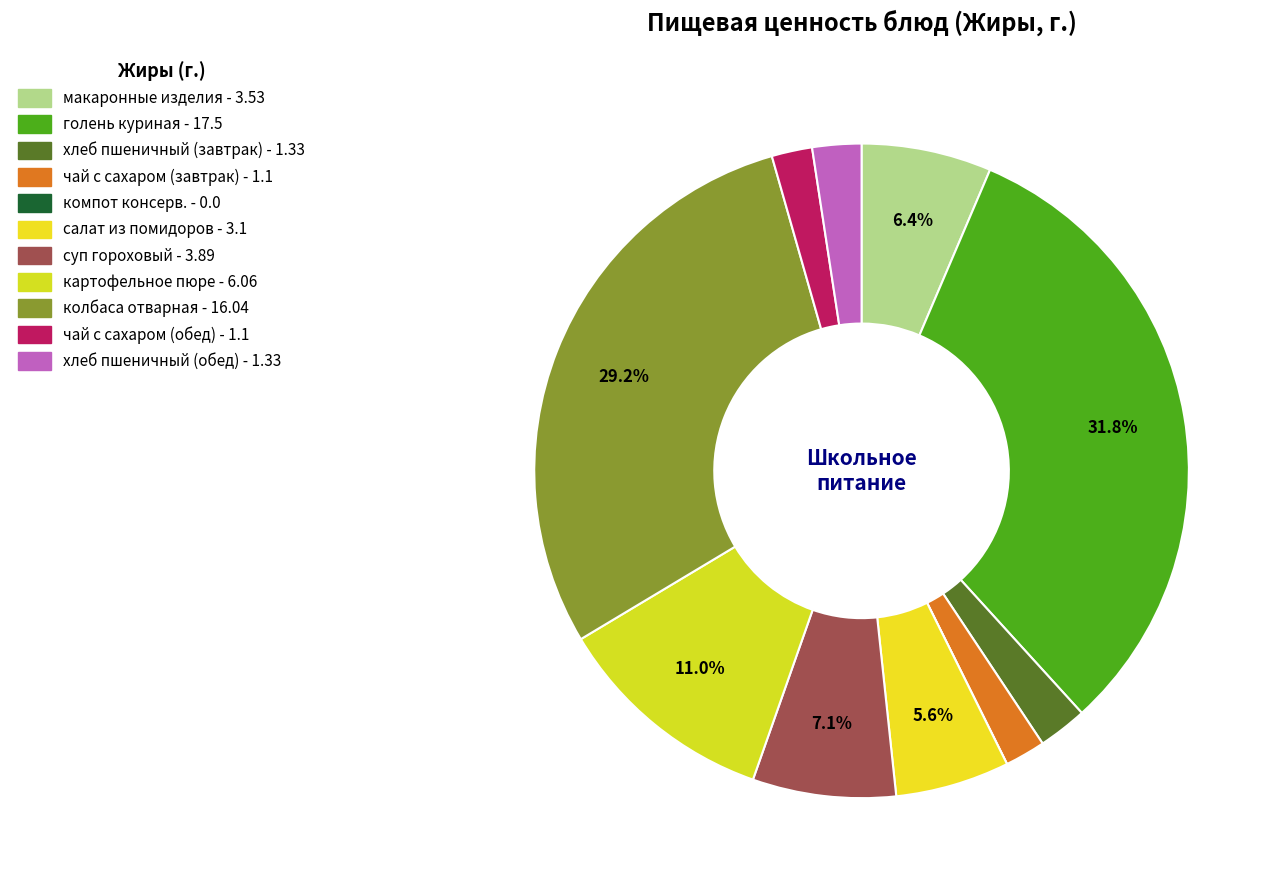

How many slices are in this pie chart?

11